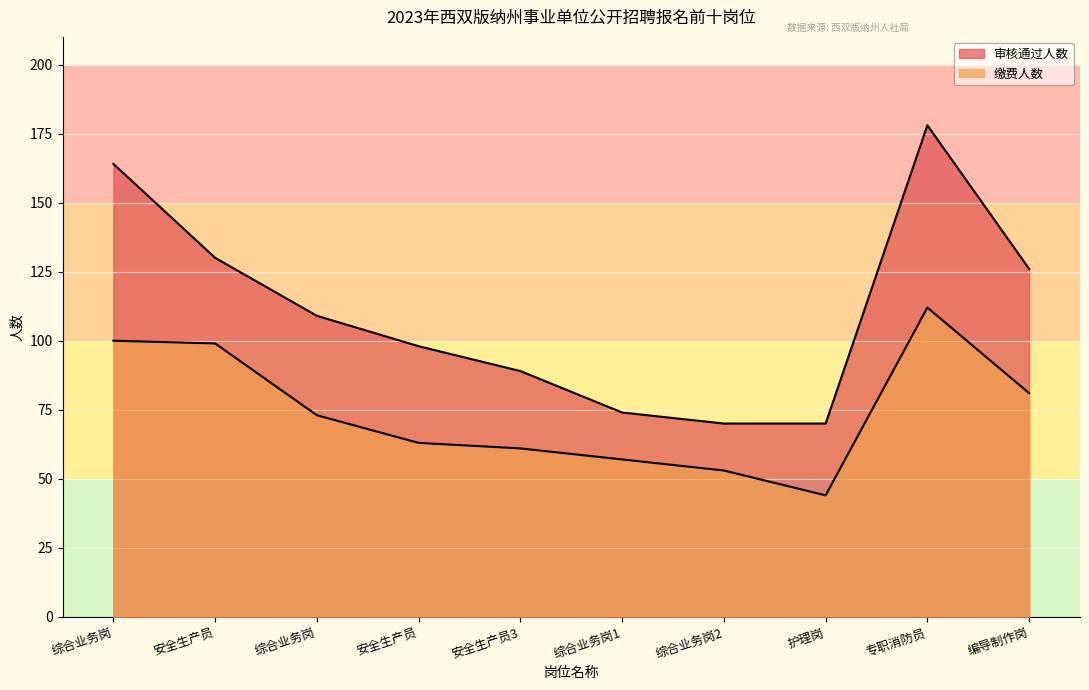

What is the difference between the second highest and minimum values in the 缴费人数 series?

56